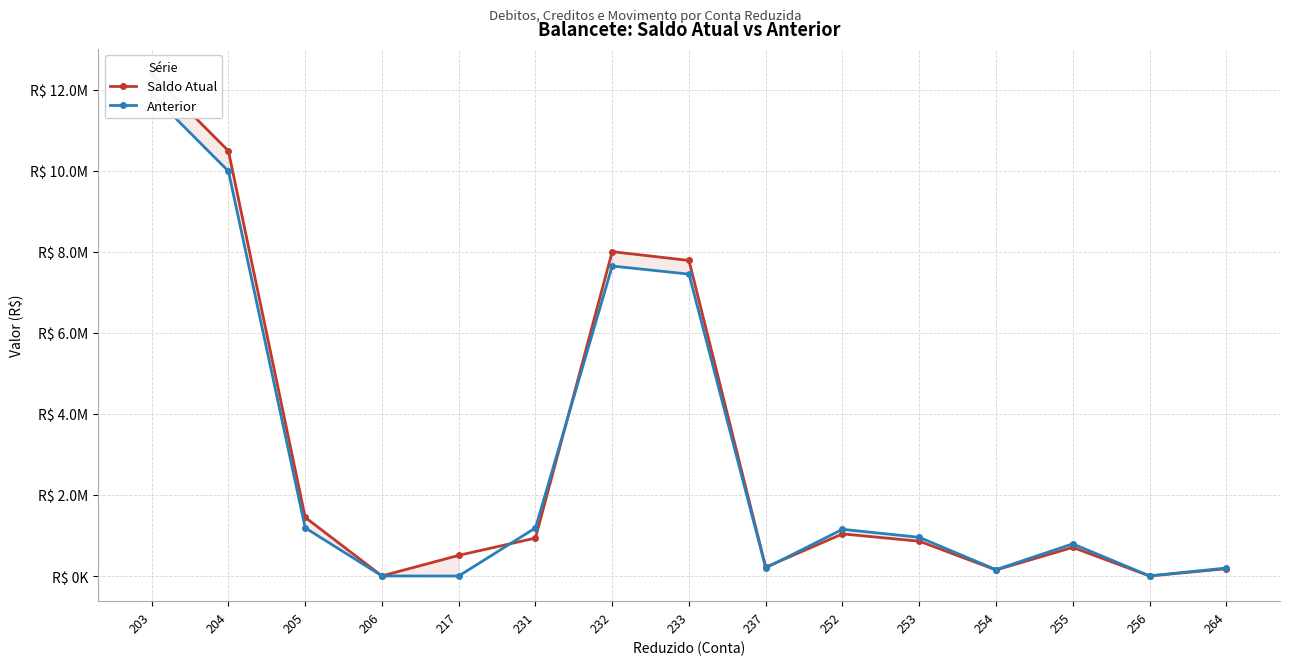

Between 204 and 231, which is larger?

204